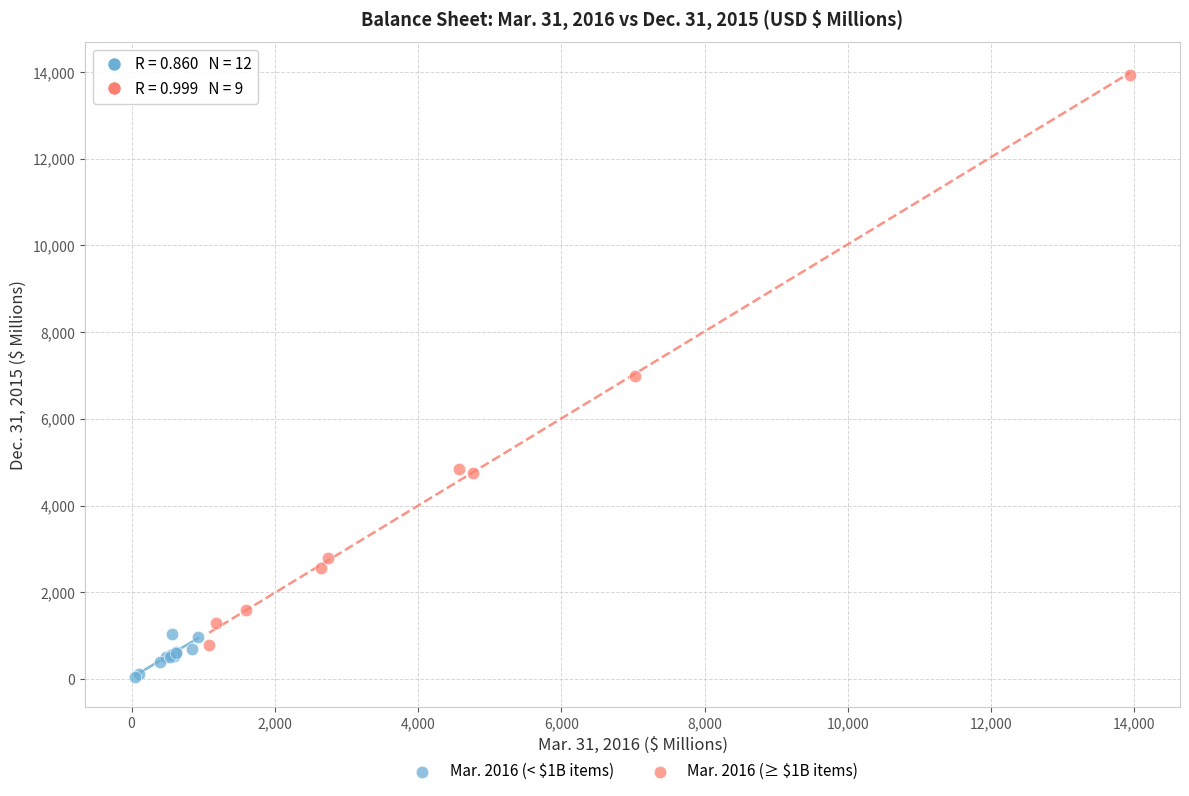

Which series reaches the maximum Y coordinate?

Mar. 2016 (≥ $1B items)